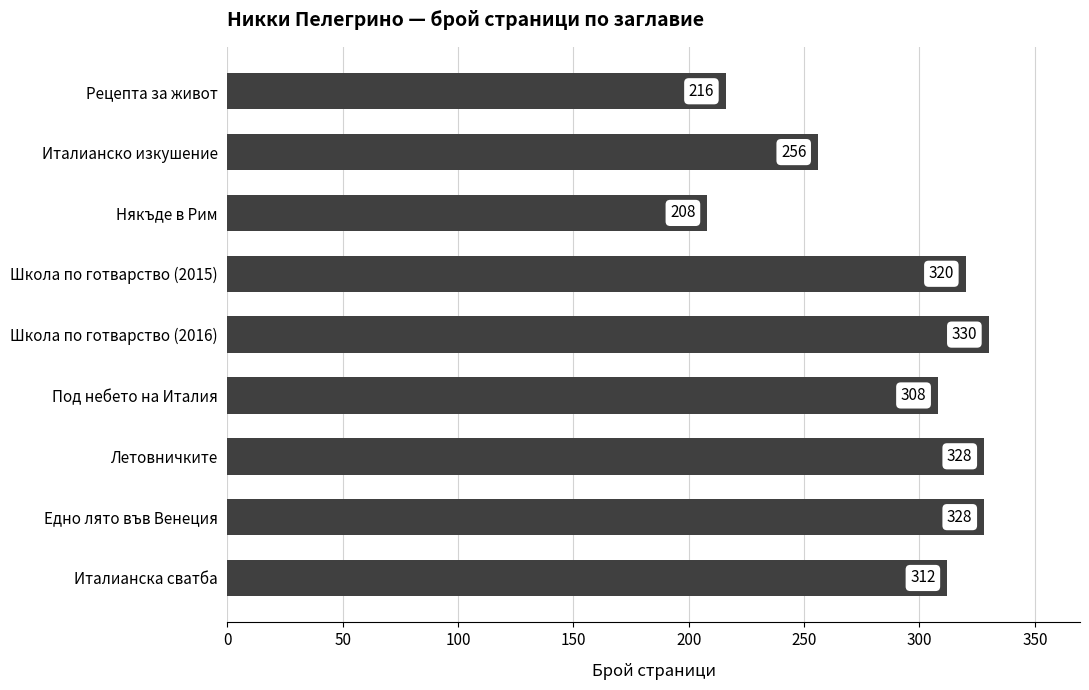

How many values are below 312?

4